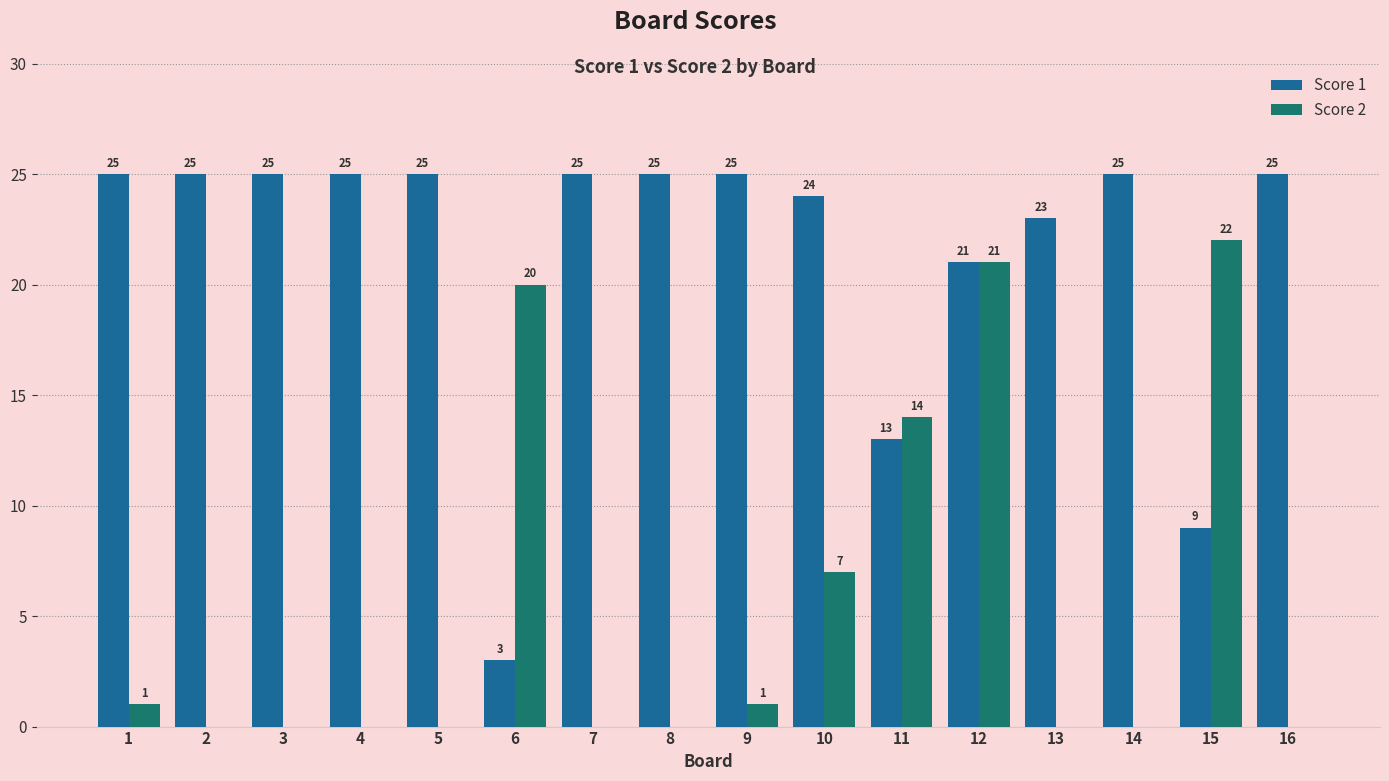

What is the highest value of the Score 2 series?

22